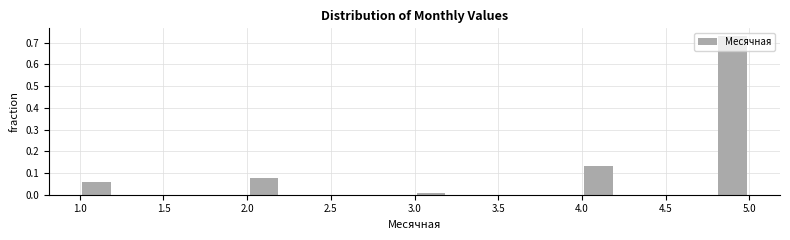

Reading left to right, transcribe this chart: for each bar, give the range it covers on the x-axis and its height. The values are not printed on the chart, so give them approximately, as read against the axis.

1.0 to 1.2: 0.06
1.2 to 1.4: 0
1.4 to 1.6: 0
1.6 to 1.8: 0
1.8 to 2.0: 0
2.0 to 2.2: 0.08
2.2 to 2.4: 0
2.4 to 2.6: 0
2.6 to 2.8: 0
2.8 to 3.0: 0
3.0 to 3.2: under 0.01
3.2 to 3.4: 0
3.4 to 3.6: 0
3.6 to 3.8: 0
3.8 to 4.0: 0
4.0 to 4.2: 0.13
4.2 to 4.4: 0
4.4 to 4.6: 0
4.6 to 4.8: 0
4.8 to 5.0: 0.73